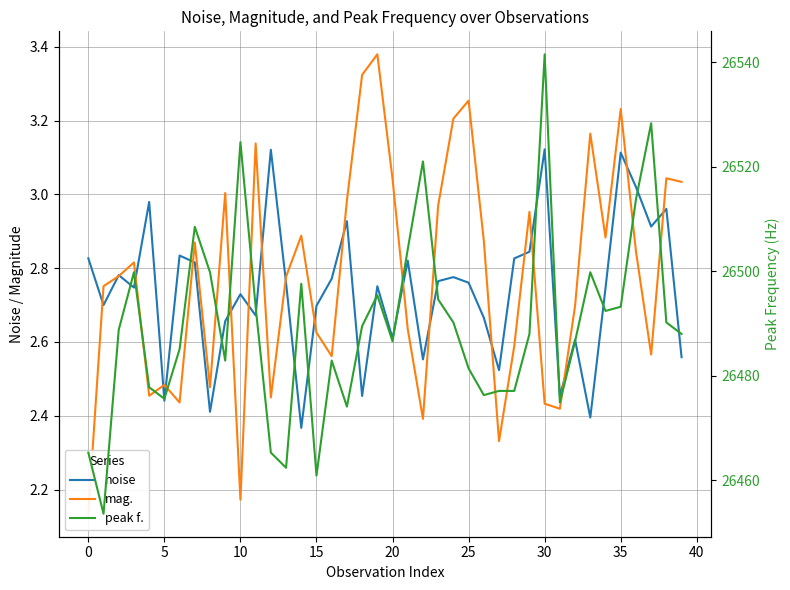

Which series changed the most between 15 and 25?

peak f.